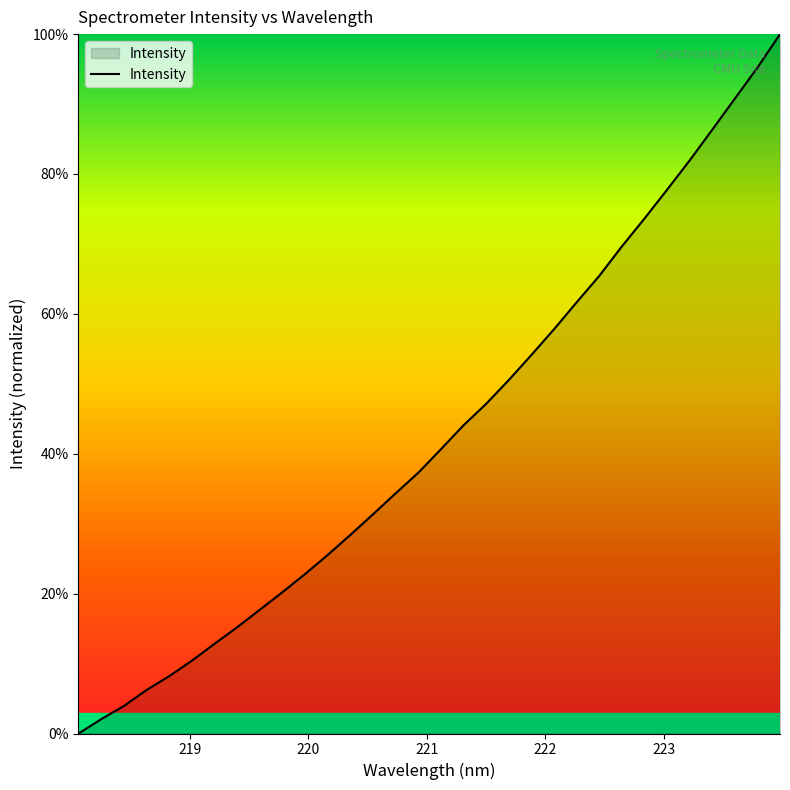

What is the difference between the maximum and minimum values?

100.0